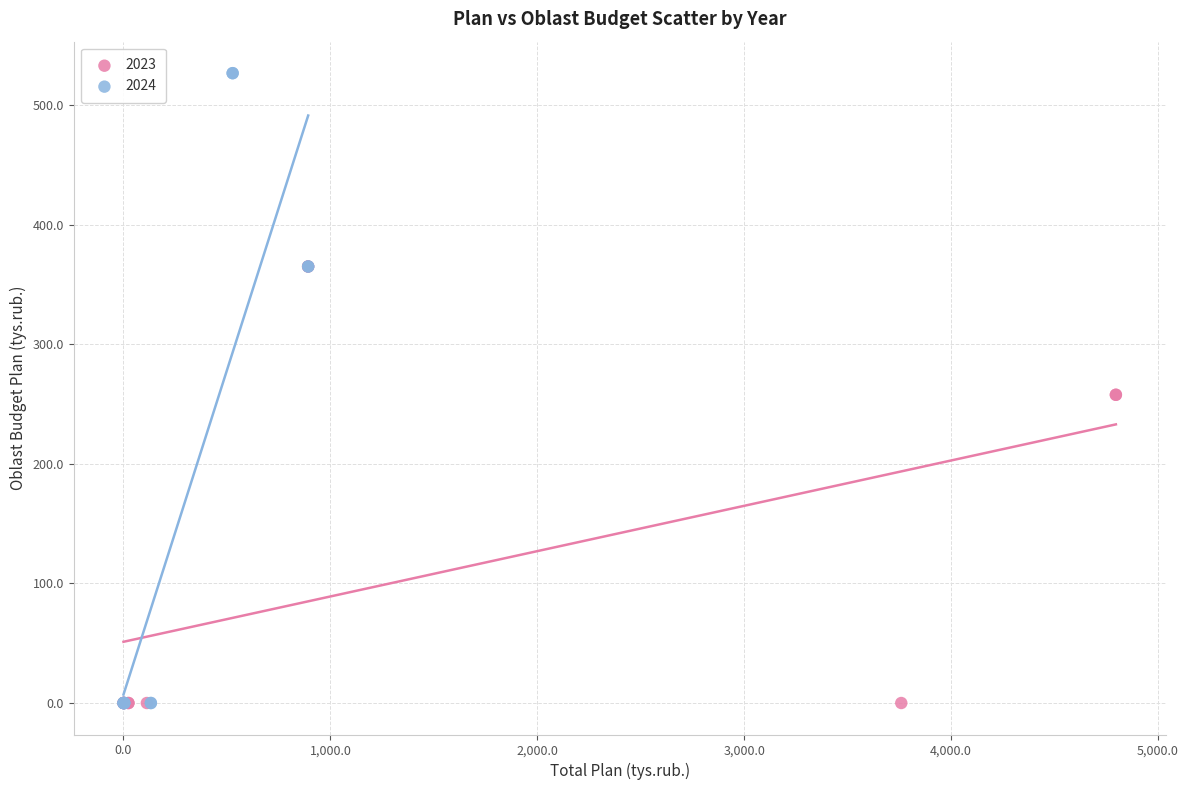

Which series contains the highest Y value?

2024